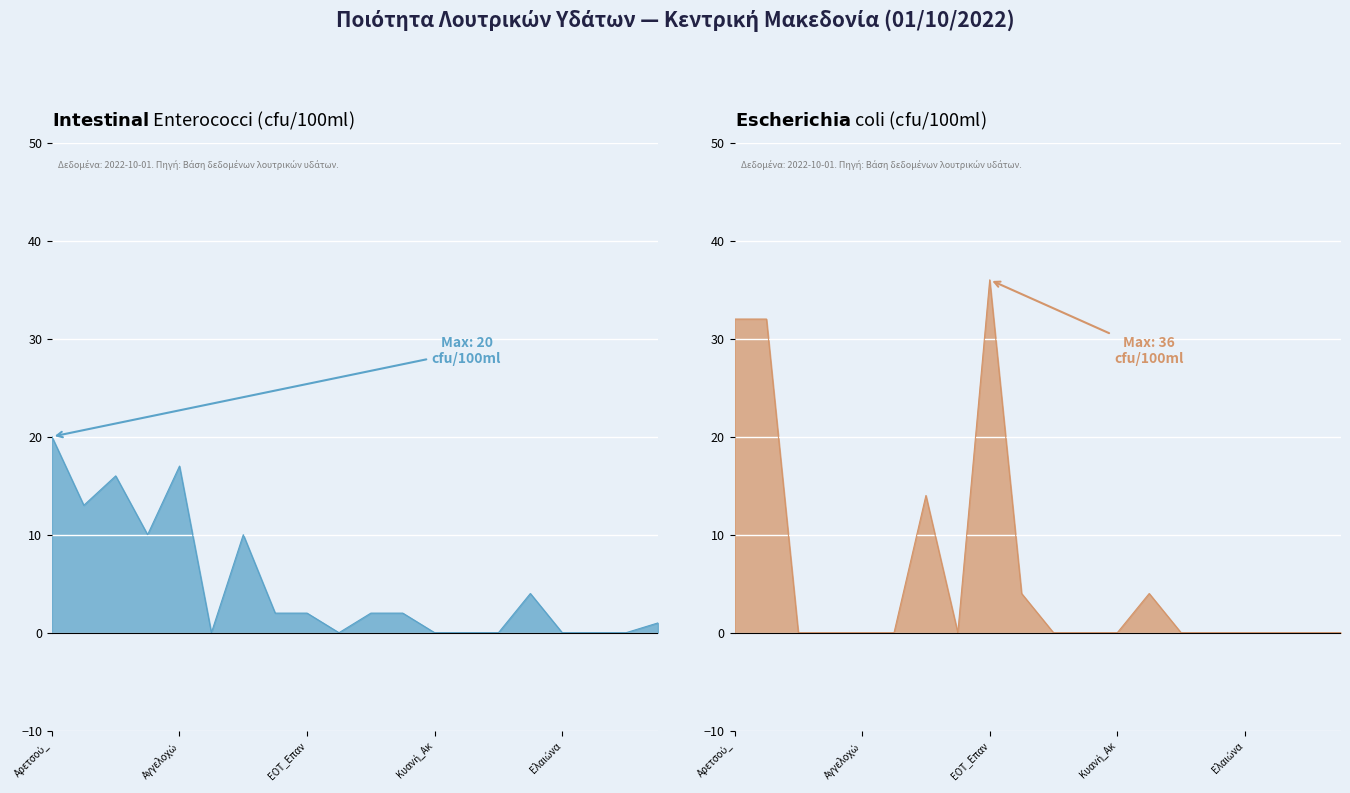

In Intestinal enterococci (cfu/100ml), how many points are lower than both neighbors (excluding endpoints)?

4